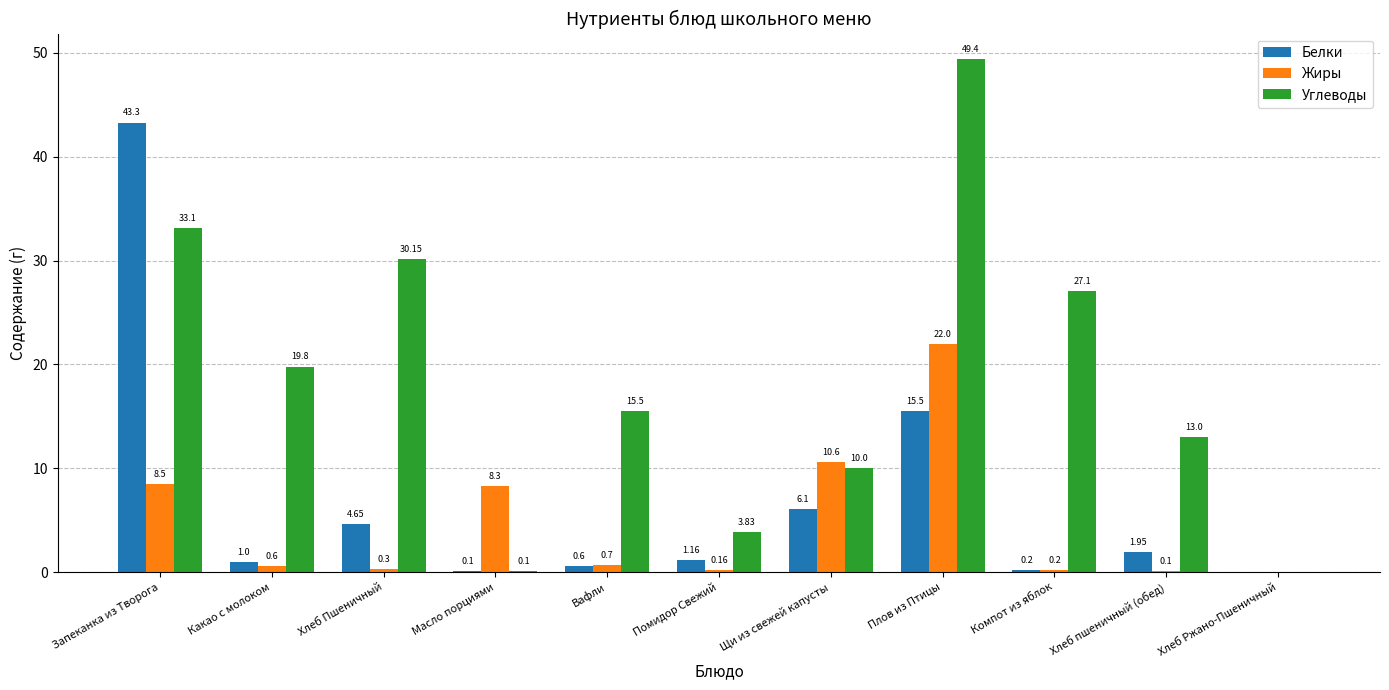

What is the total value across all series at Масло порциями?

8.5